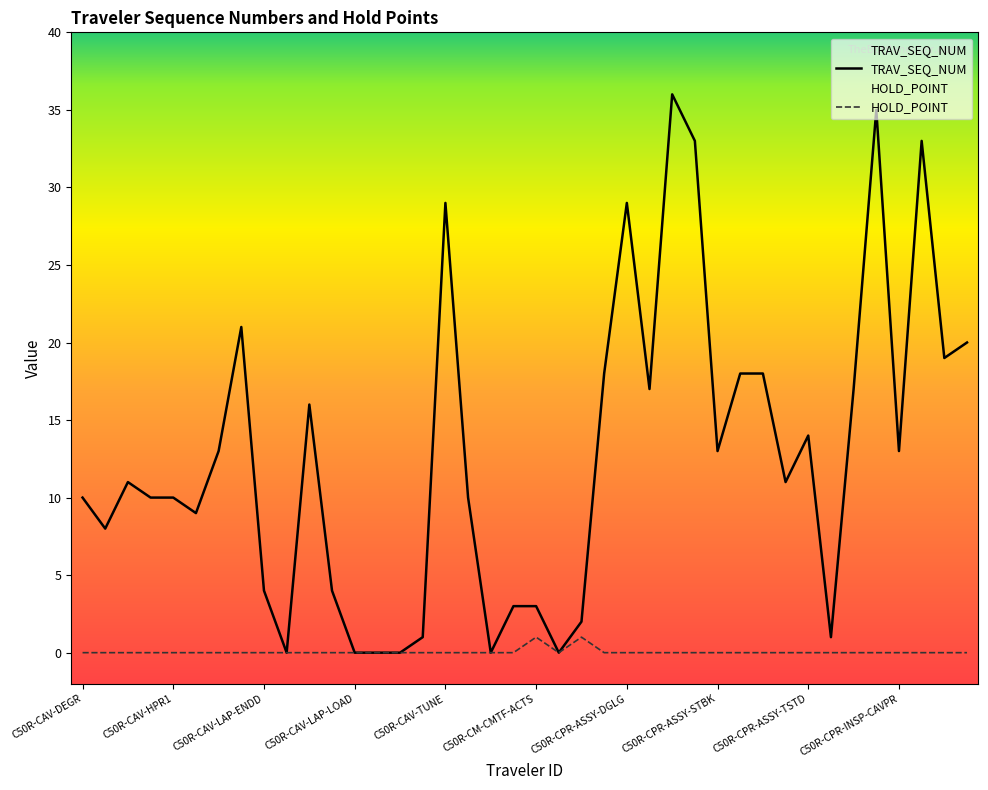

What is the label of the 4th point from the left?

C50R-CAV-HEP